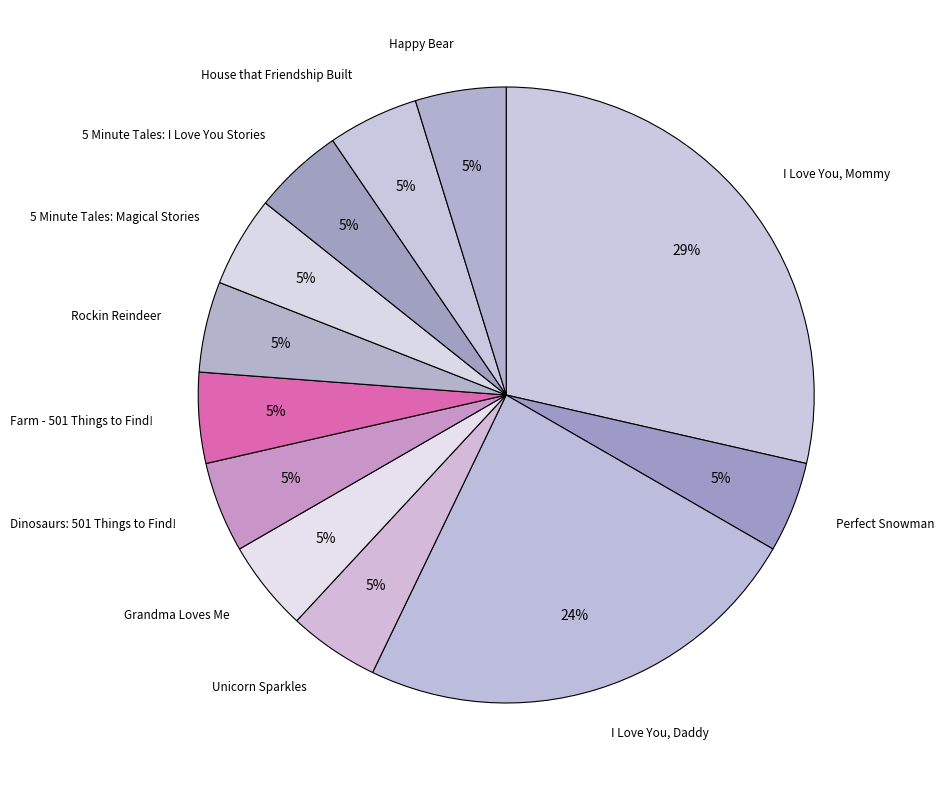

How many segments does this pie chart have?

12